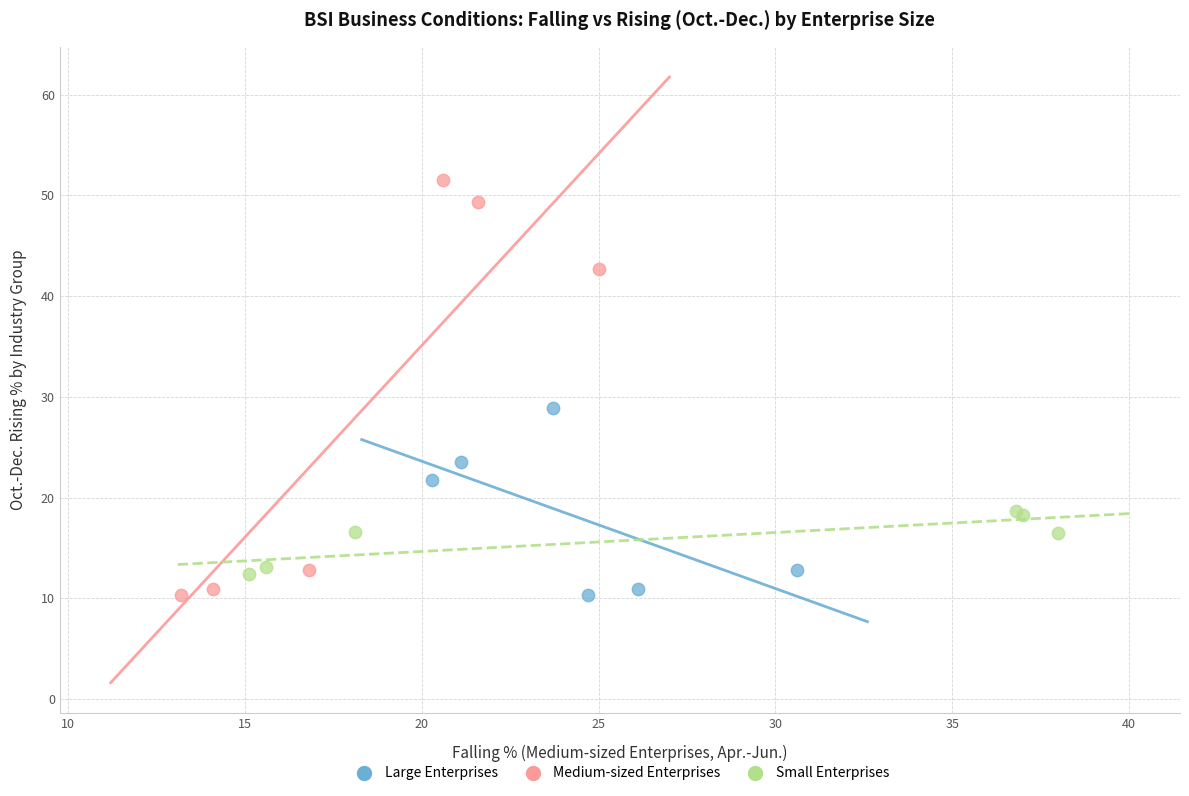

Which series contains the highest Y value?

Medium-sized Enterprises